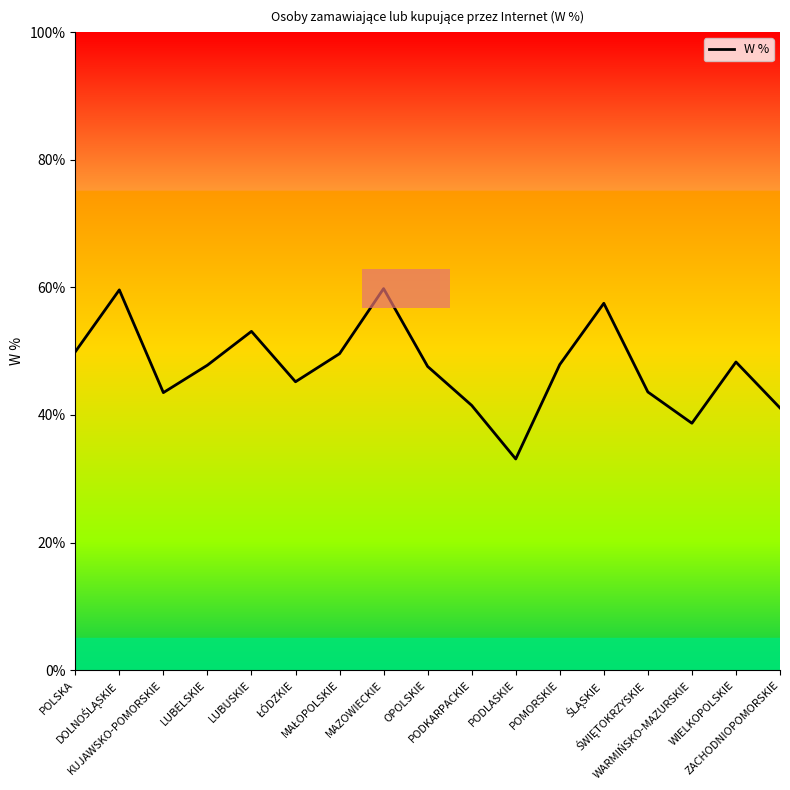

What is the difference between the maximum and minimum values?

26.7